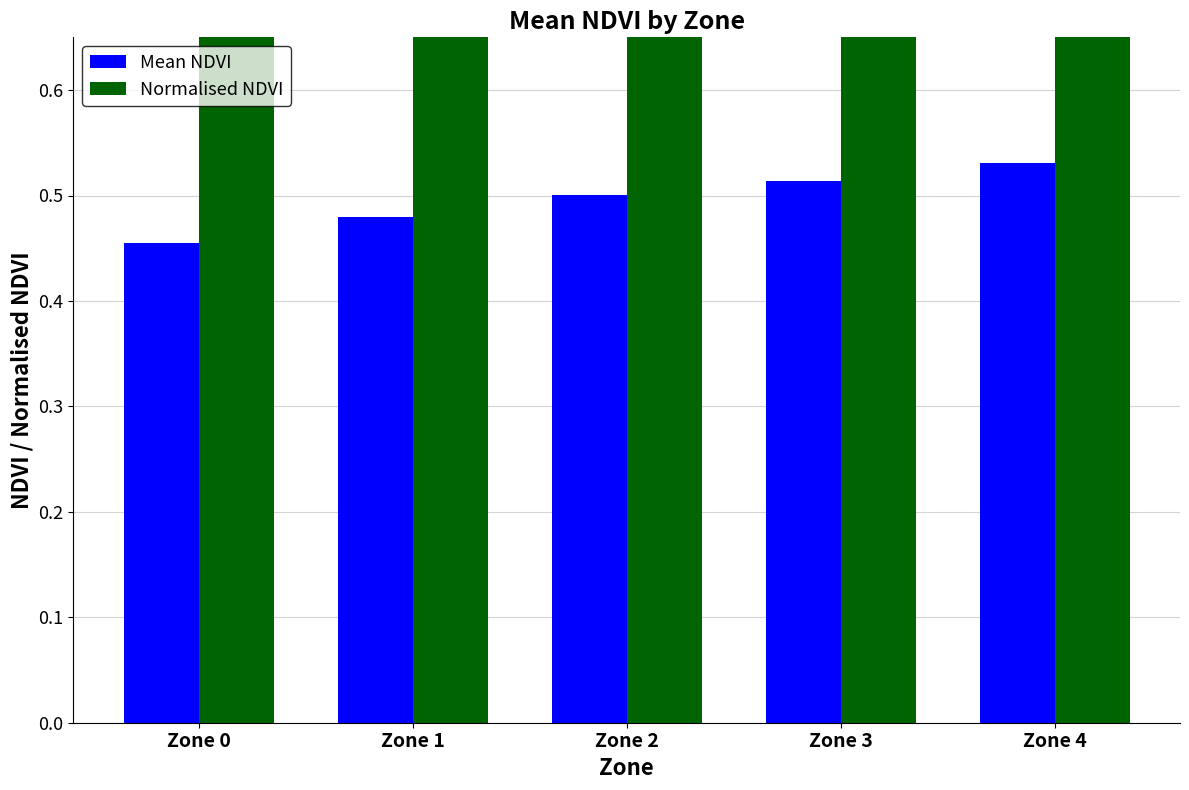

True or false: Mean NDVI has a value of 0.5 at Zone 1.

True